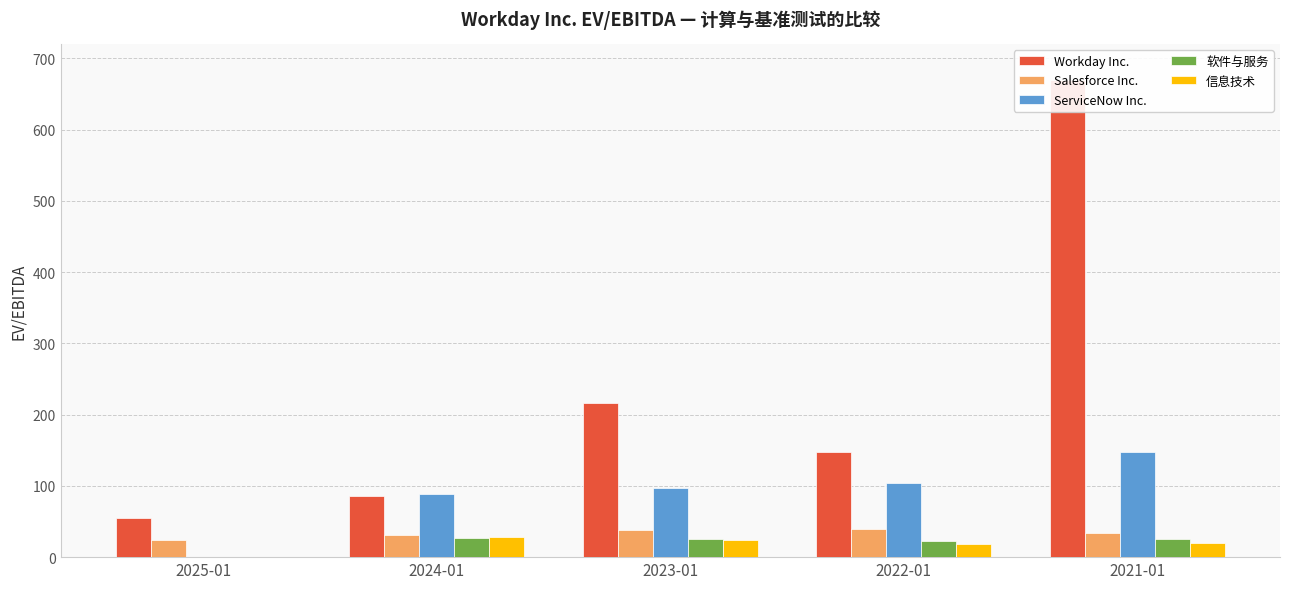

Which series has the widest spread of values?

Workday Inc.